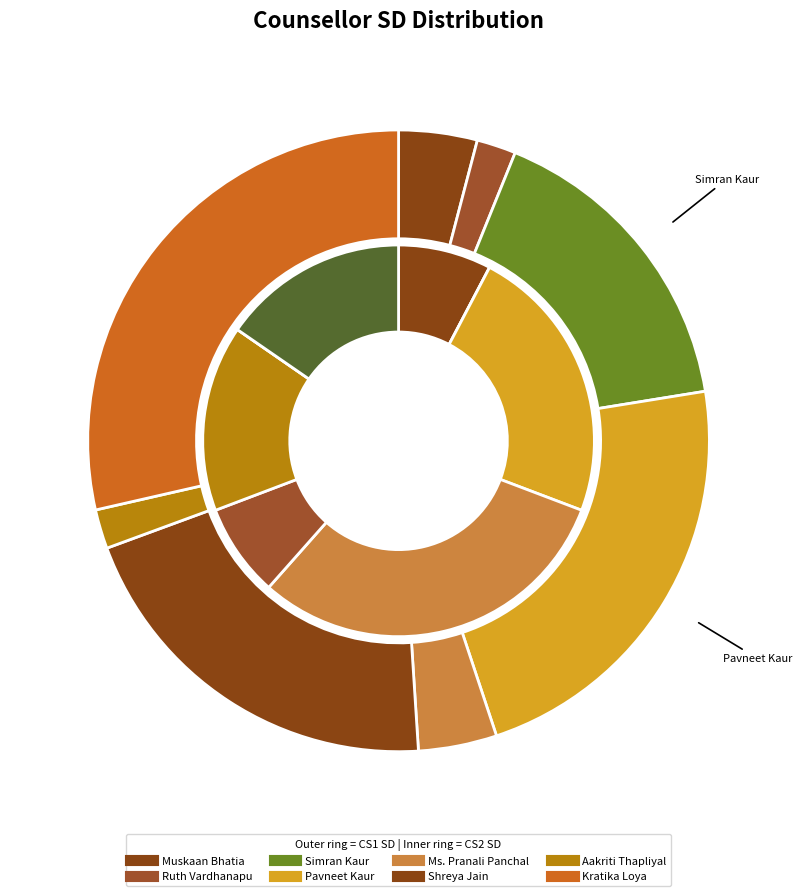

What is the largest slice in the pie chart?

Kratika Loya